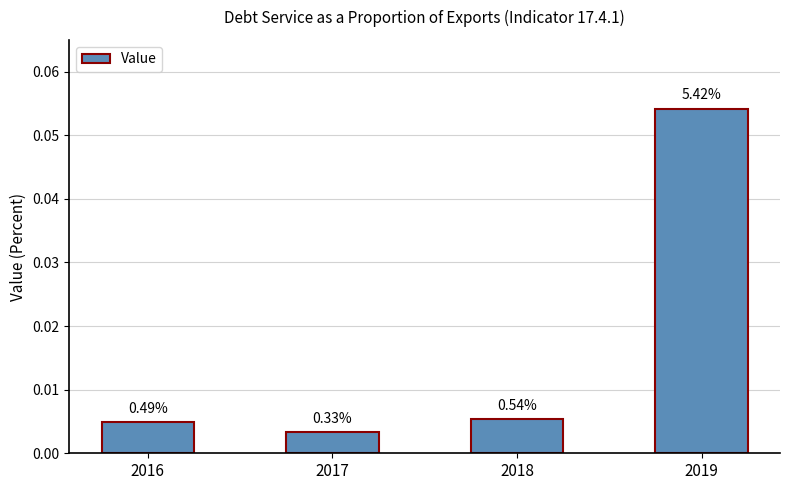

How many bars are there in total?

4